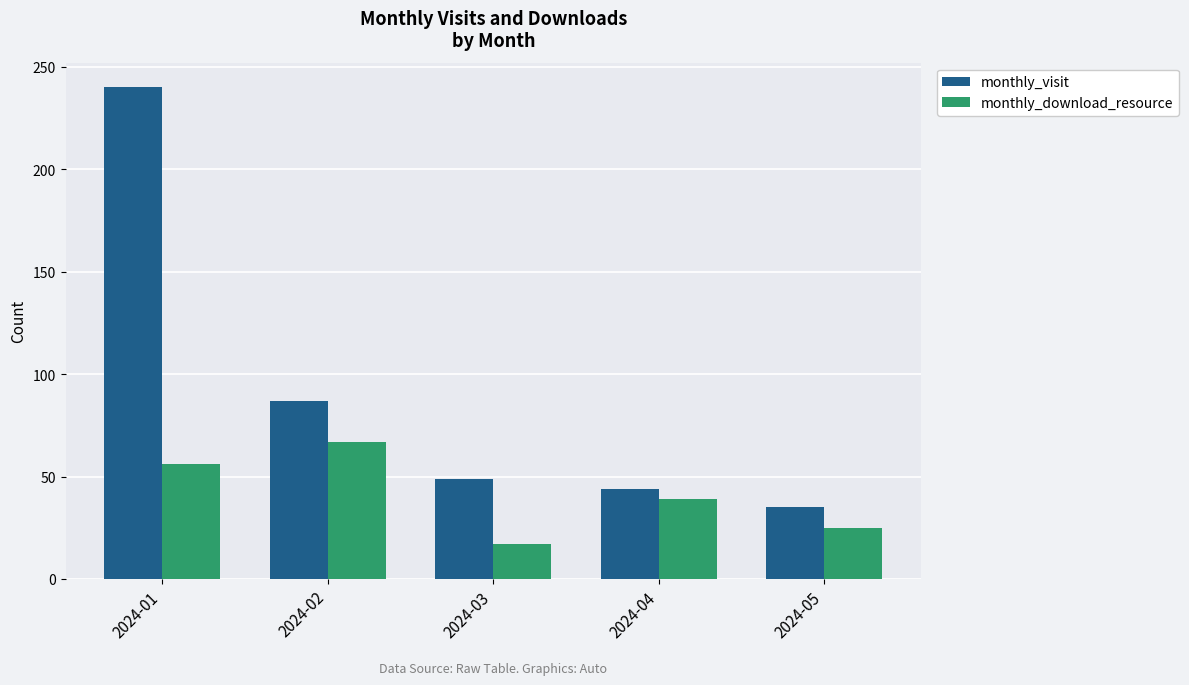

Which category has the lowest value in the monthly_download_resource series?

2024-03